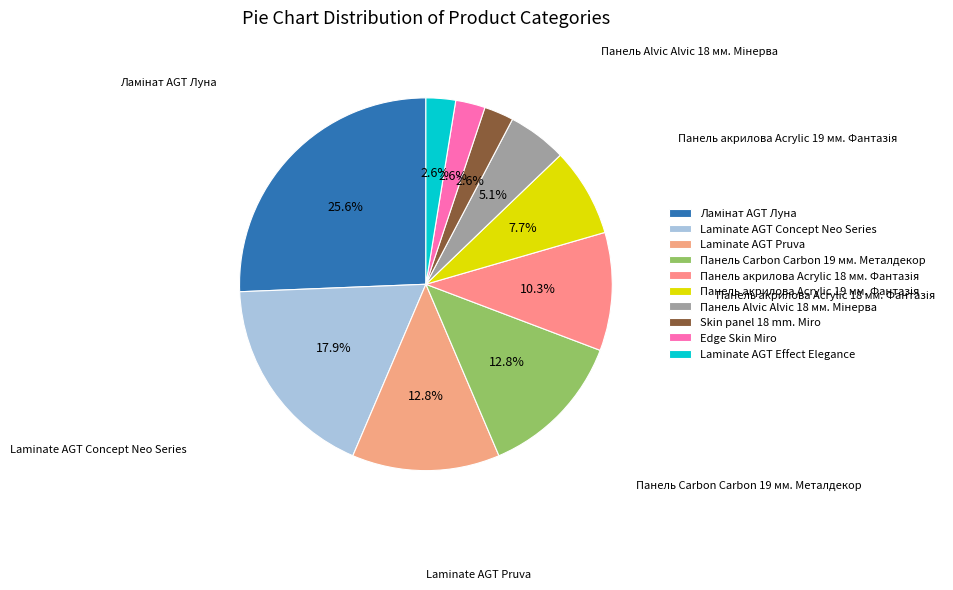

What percentage do Laminate AGT Pruva and Панель Carbon Carbon 19 мм. Металдекор together represent?

25.6%